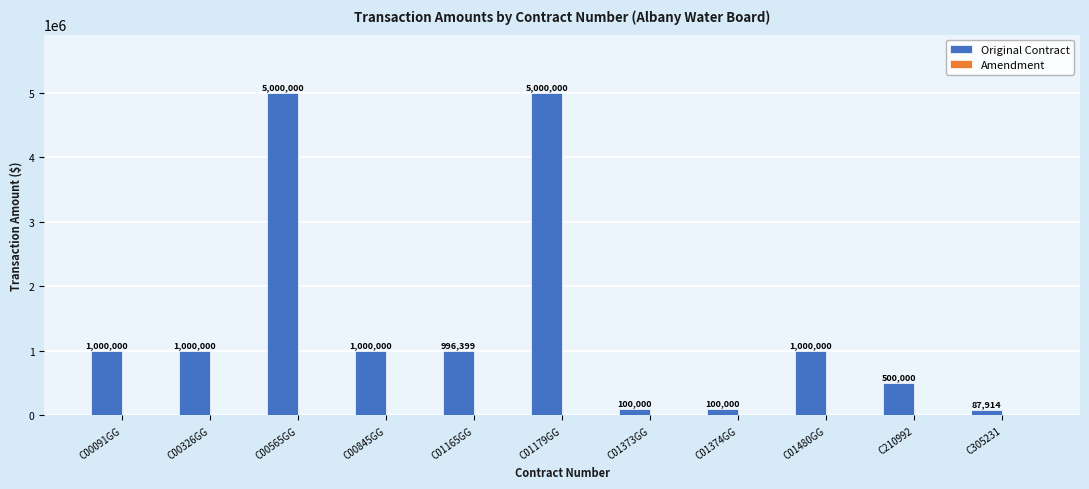

What is the greatest value displayed?

5000000